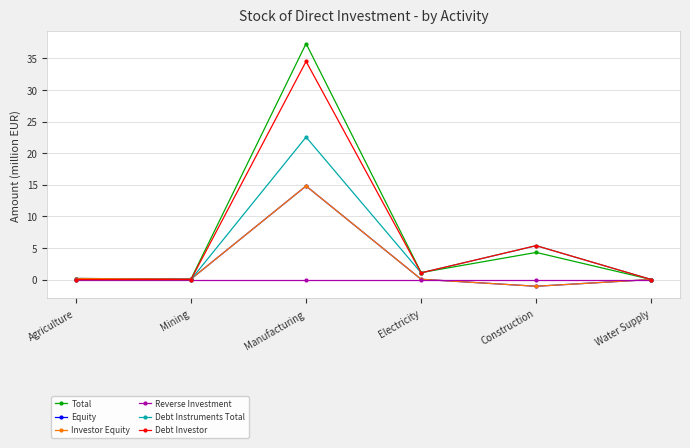

At which label does Total reach its minimum?

Water Supply